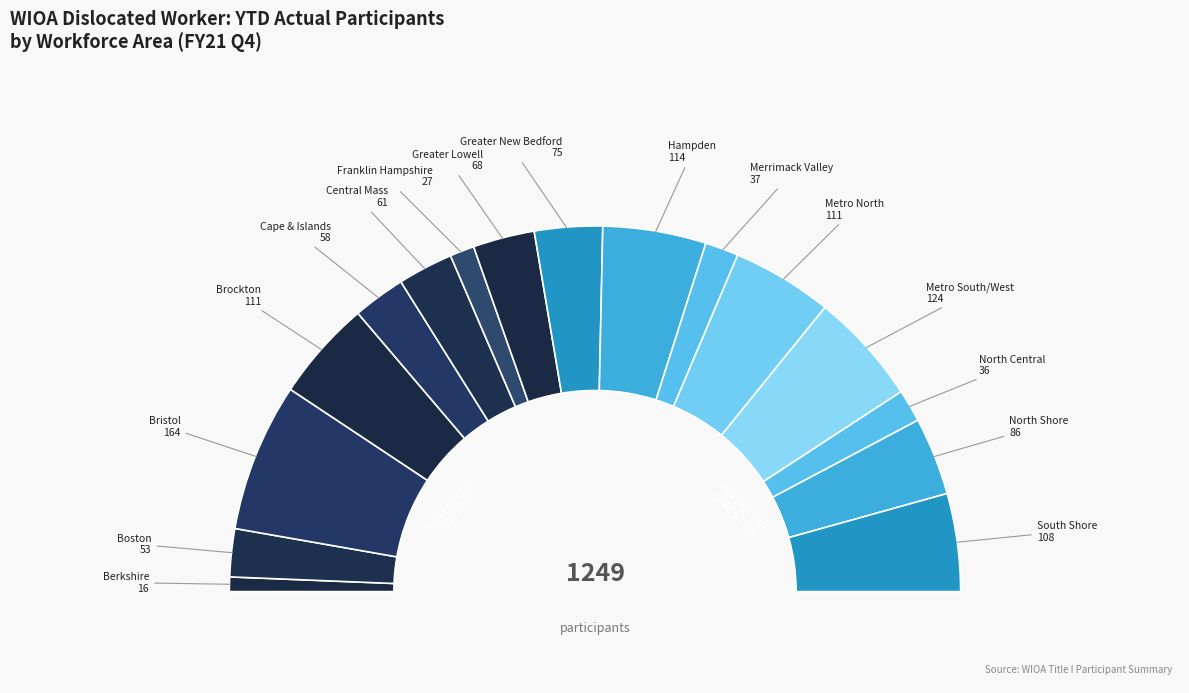

To the nearest percent, what percentage of the pie is Merrimack Valley?

3%